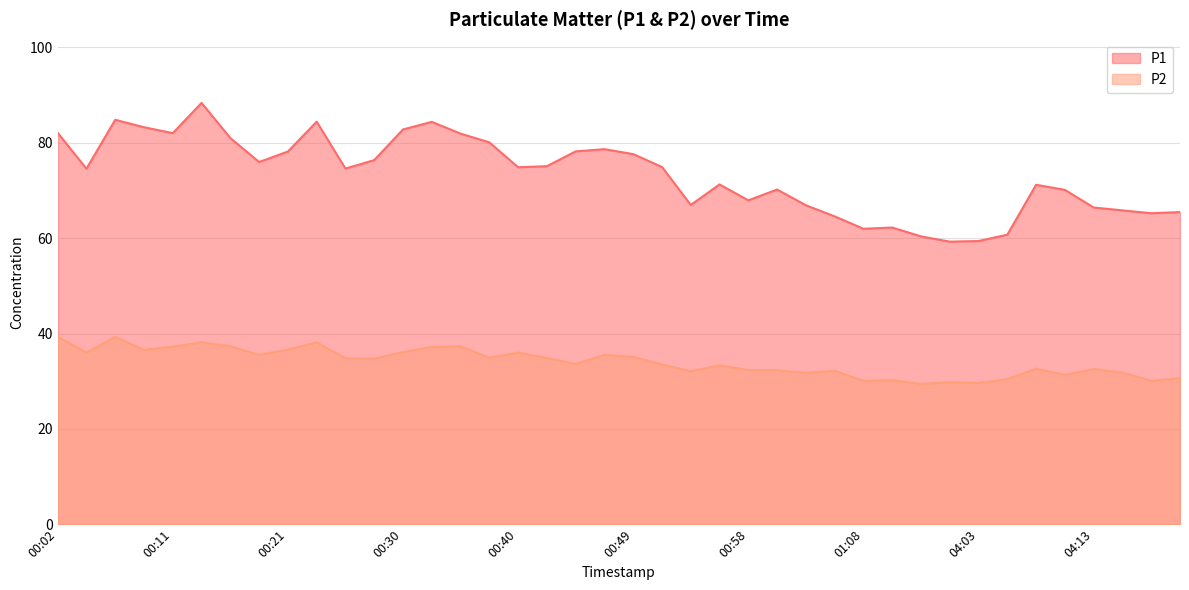

The P2 series shows 29.4 at 01:13. True or false?

True